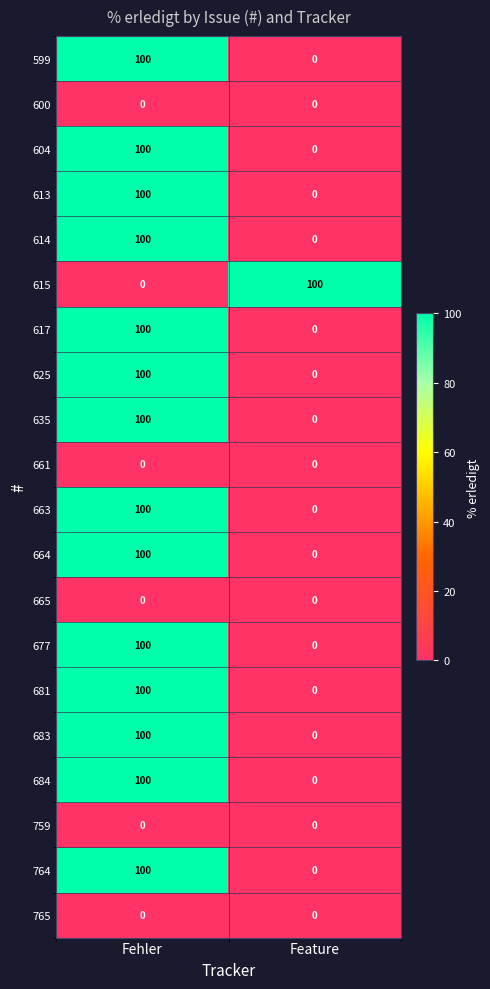

What is the maximum value shown in the chart?

100